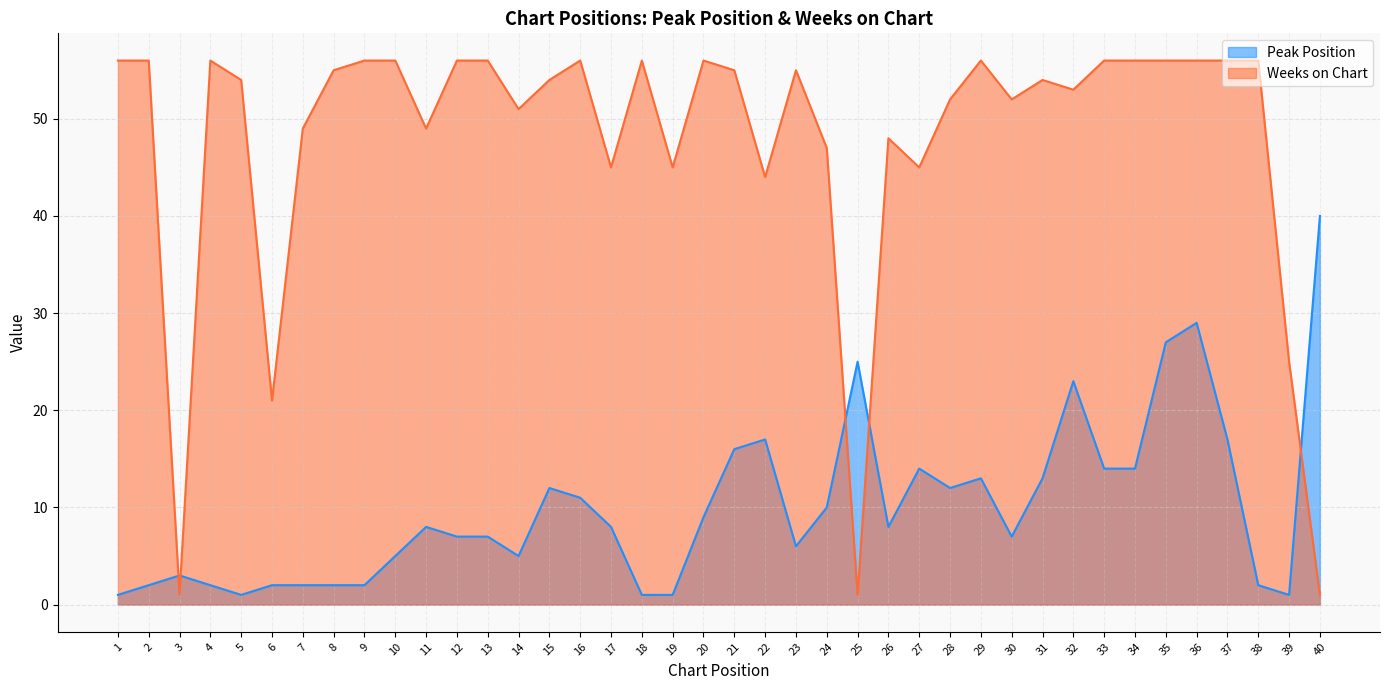

How many lines are shown in the chart?

2